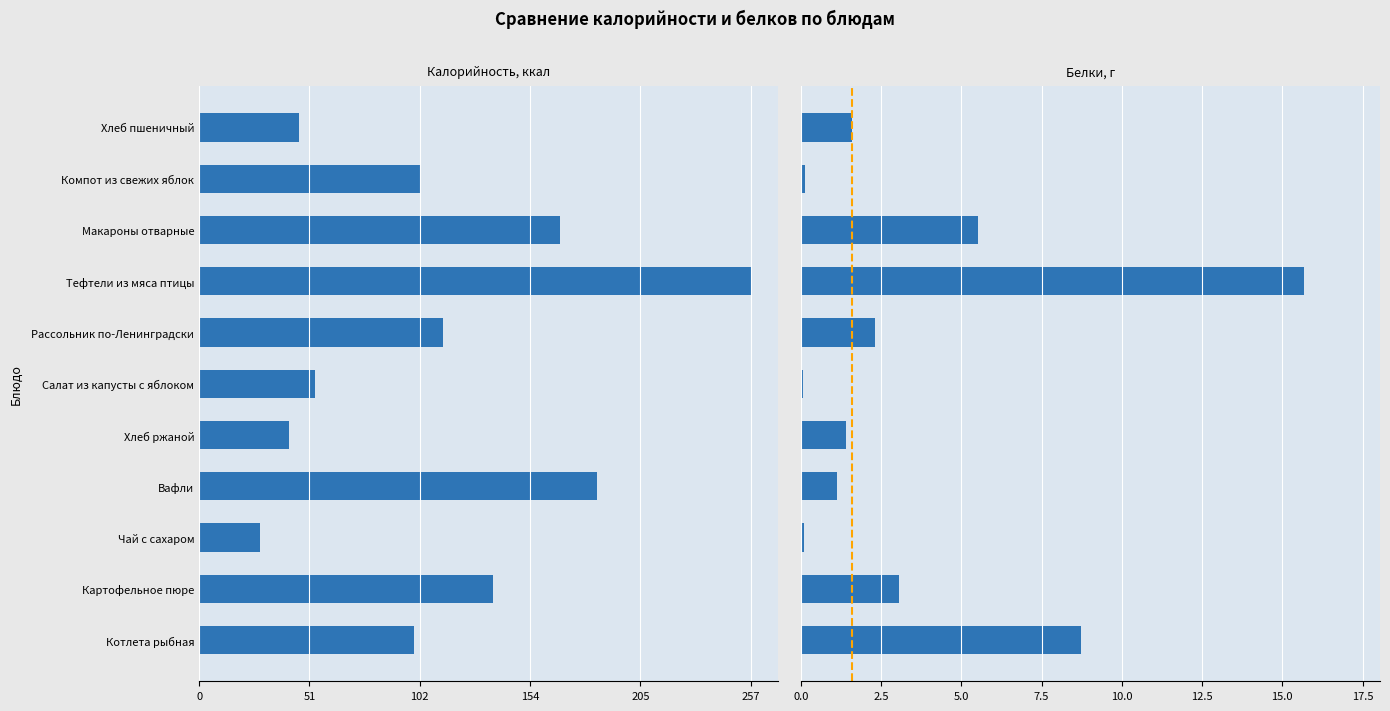

At which category does the chart reach its minimum across all series?

Тефтели из мяса птицы